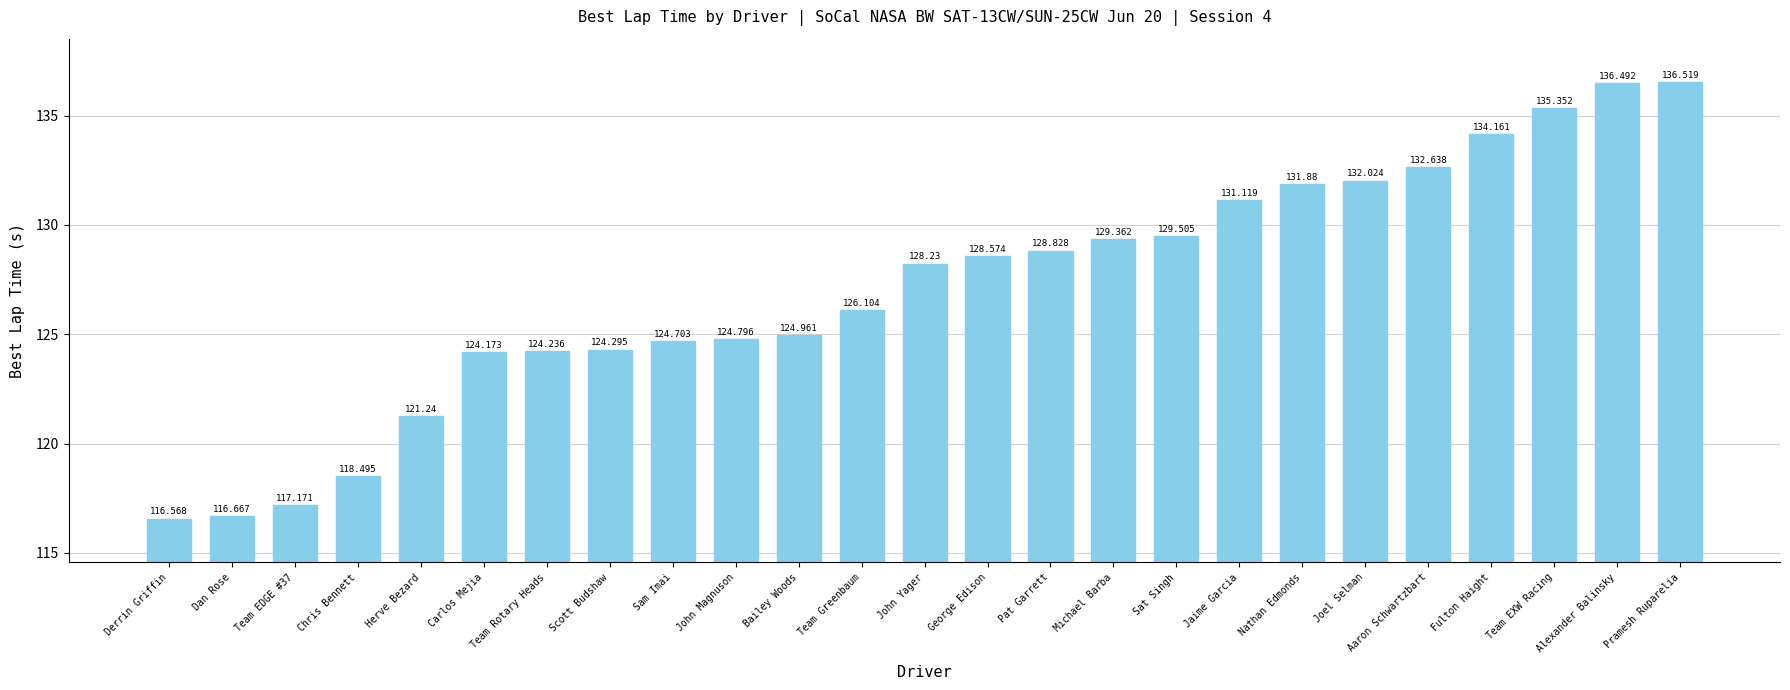

Where does the data first go above 128?

John Yager